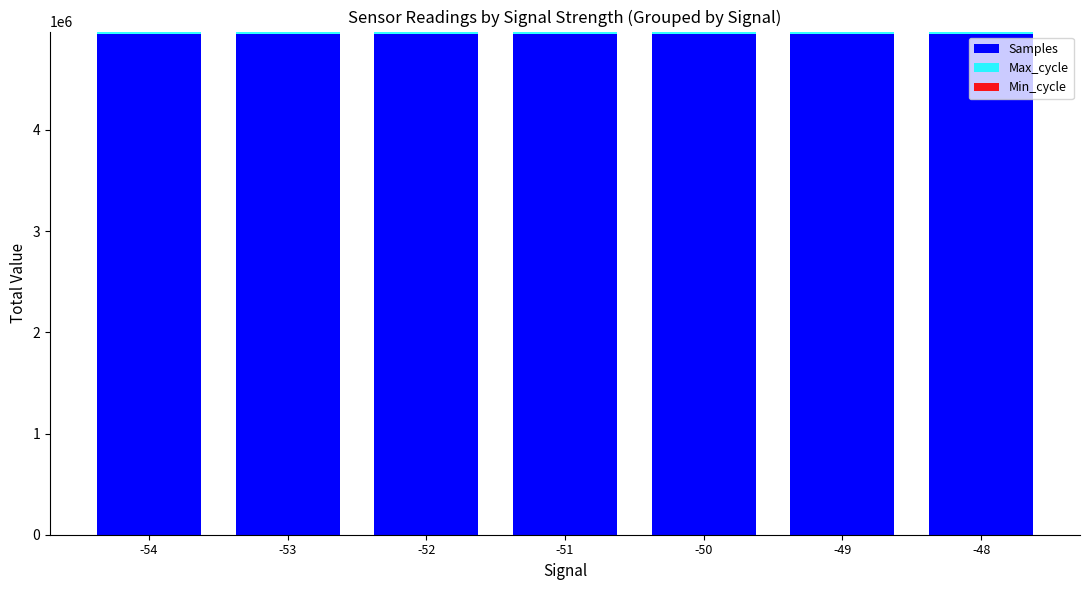

Does the chart contain stacked bars?

Yes